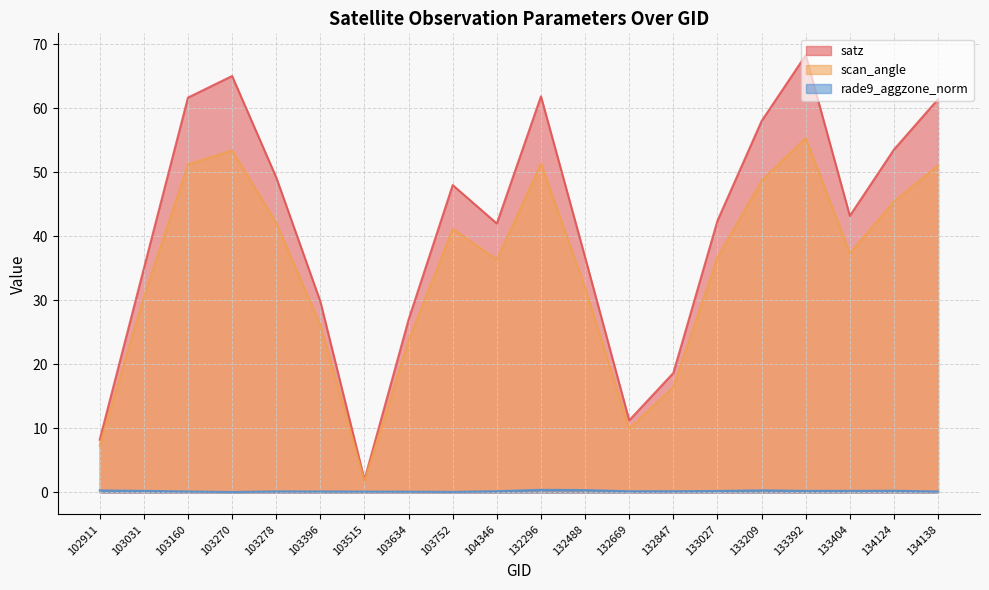

The value of scan_angle at 104346 is 16.2. True or false?

False